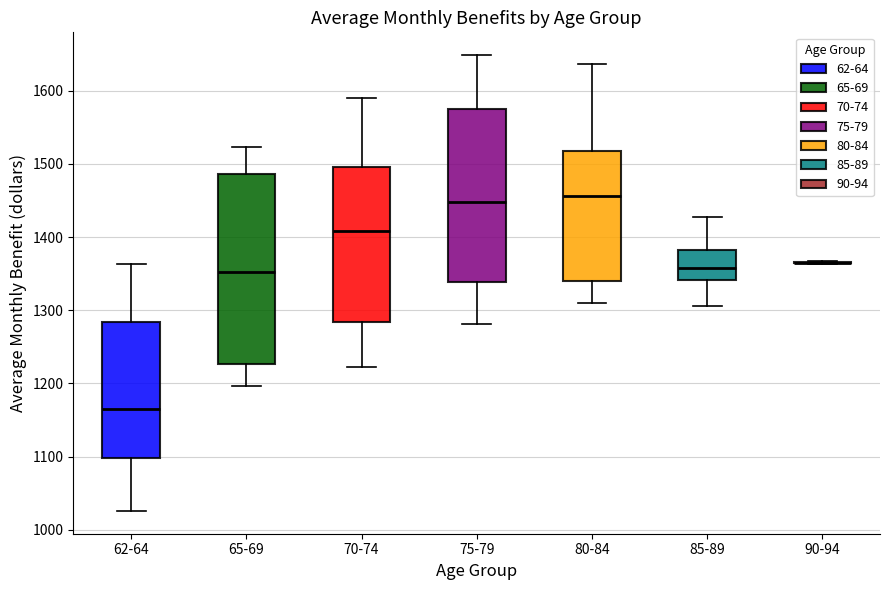

Reading left to right, read every box against the y-axis: the position of its median line, the range the box covers, and the ends of its whiskers. The values are not printed on the chart, so give them approximately, as read against the axis.

62-64: median 1170, box 1100 to 1280, whiskers 1030 to 1360
65-69: median 1350, box 1230 to 1490, whiskers 1200 to 1520
70-74: median 1410, box 1280 to 1500, whiskers 1220 to 1590
75-79: median 1450, box 1340 to 1570, whiskers 1280 to 1650
80-84: median 1460, box 1340 to 1520, whiskers 1310 to 1640
85-89: median 1360, box 1340 to 1380, whiskers 1310 to 1430
90-94: box collapsed to a line at 1370, whiskers 1360 to 1370